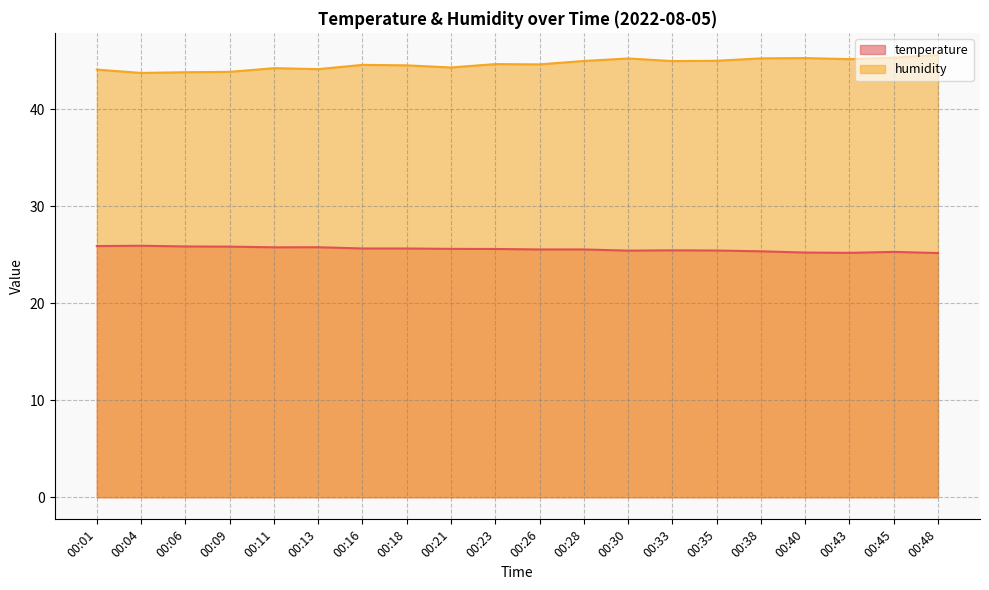

Between 00:38 and 00:30, which is larger?

00:30